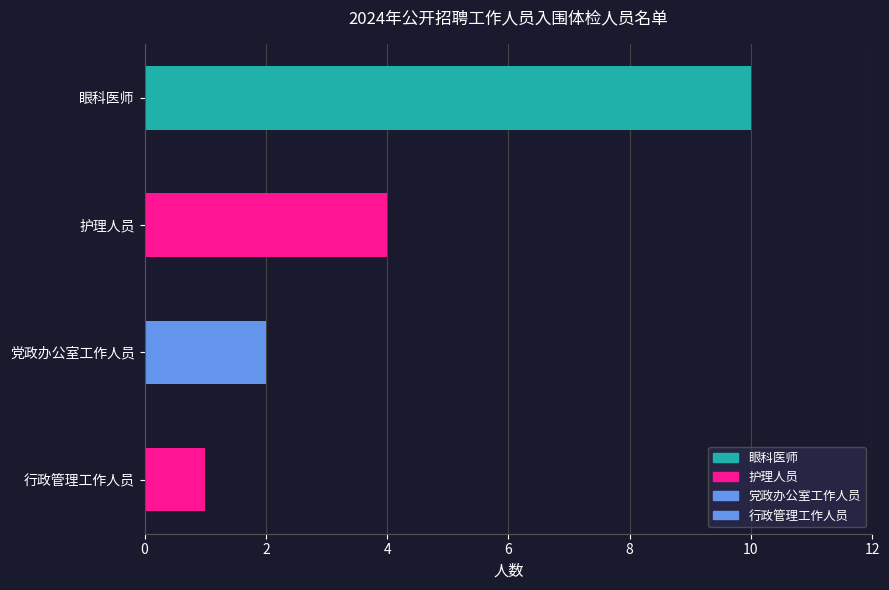

Reading left to right, extract all data points from this chart.

10	4	2	1